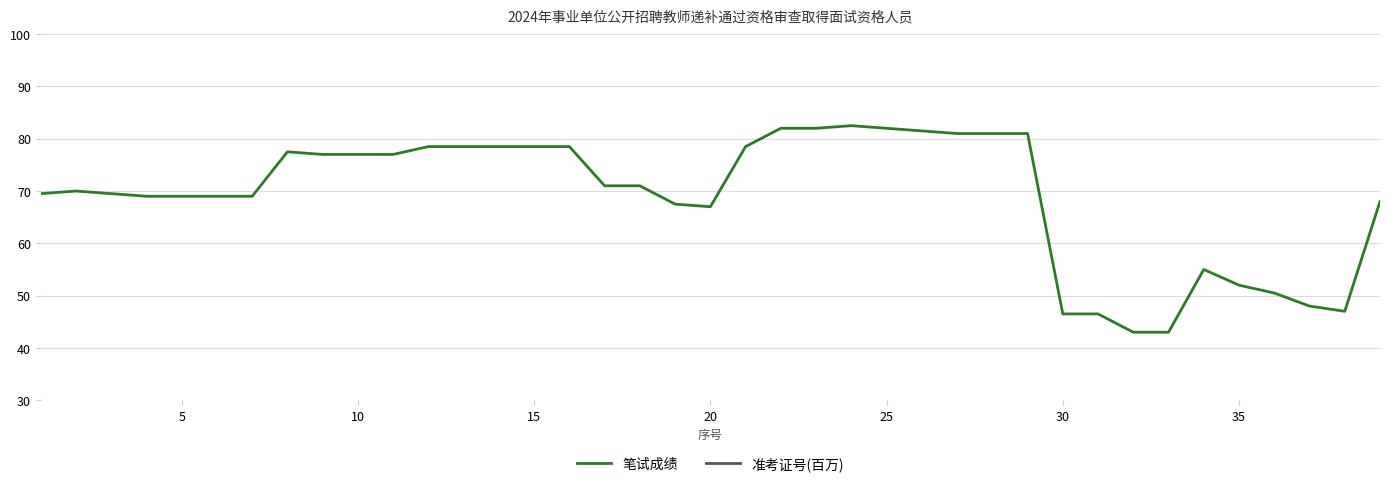

Which series has the largest range (max minus min)?

笔试成绩